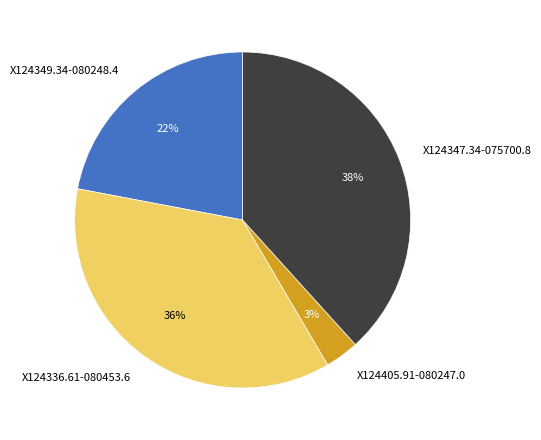

True or false: X124336.61-080453.6 accounts for 24% of the total.

False